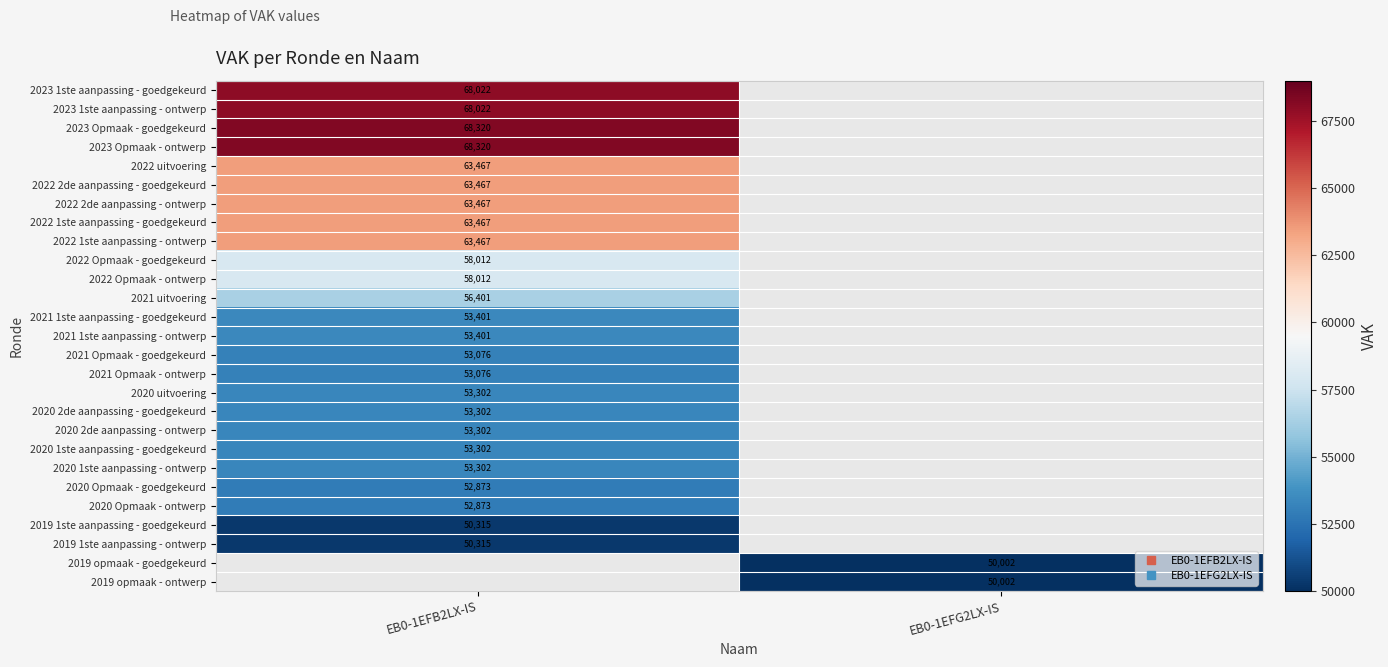

Which has a higher value, EB0-1EFG2LX-IS or EB0-1EFB2LX-IS?

EB0-1EFB2LX-IS